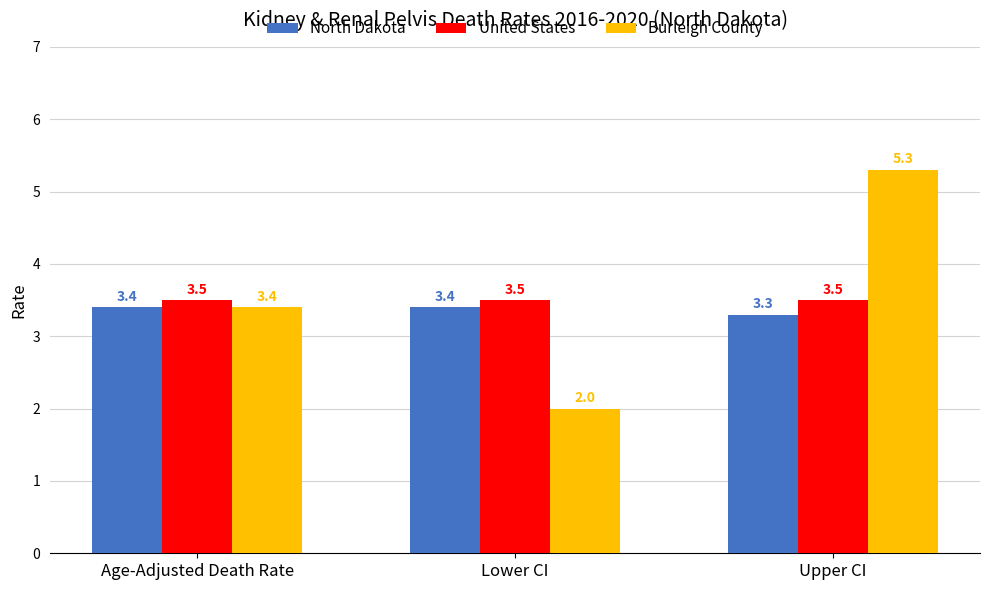

What is the sum of all Burleigh County values?

10.7